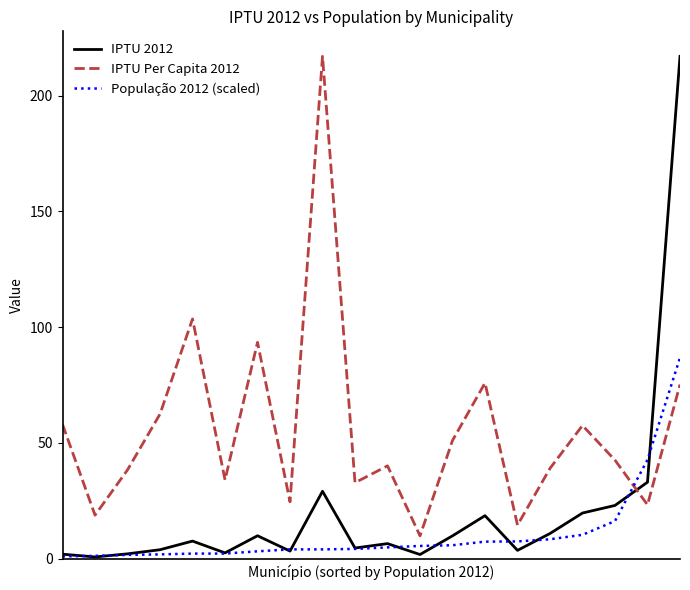

Rank the series by their average value, from lowest to highest.

População 2012 (scaled), IPTU 2012, IPTU Per Capita 2012